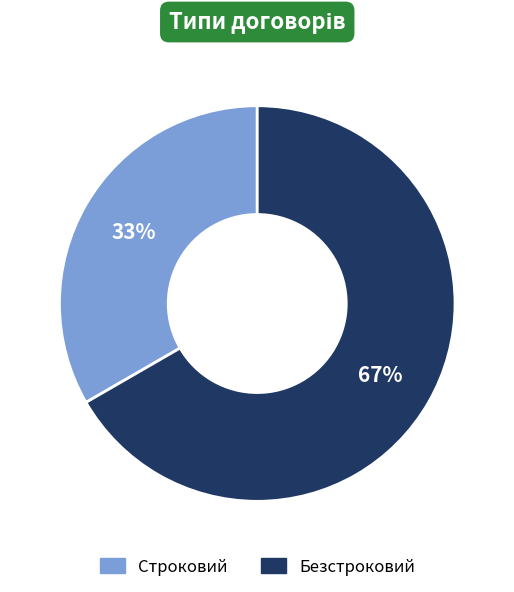

To the nearest percent, what is the combined percentage of Строковий and Безстроковий?

100%